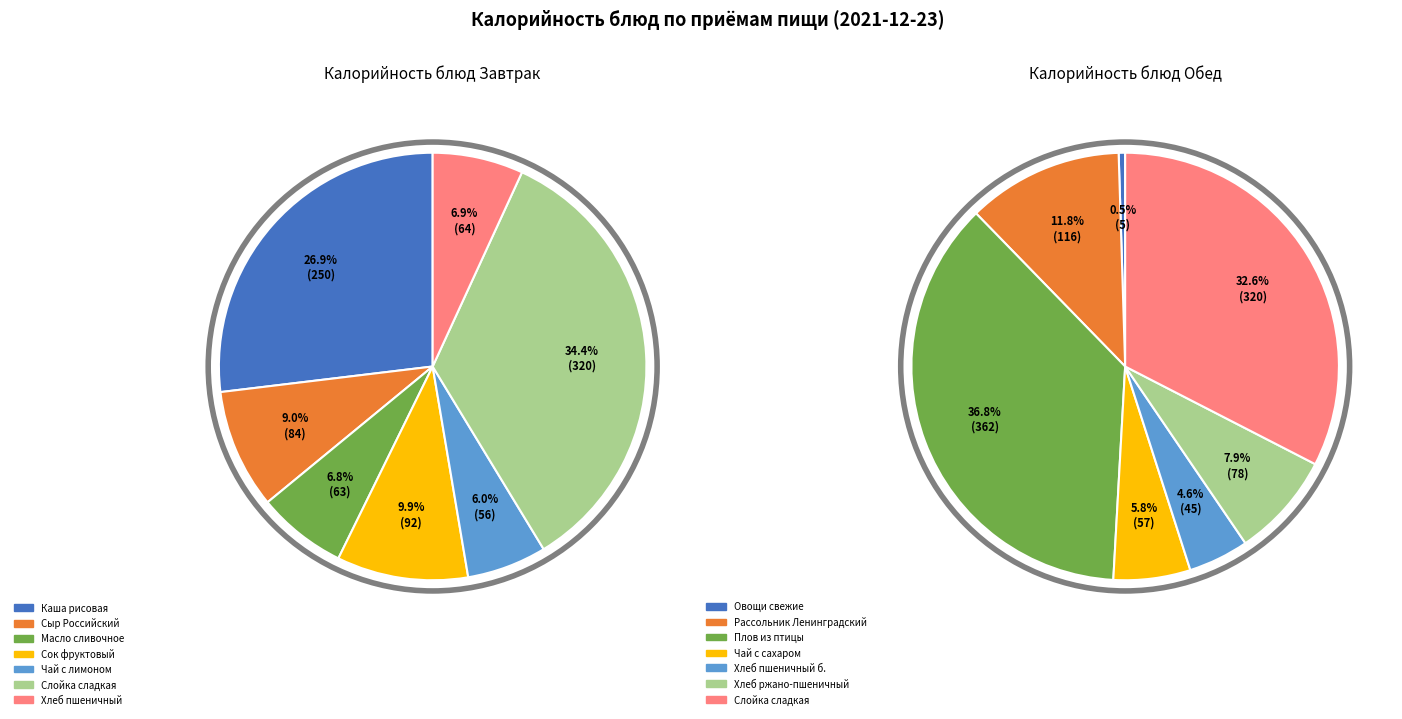

Which has a higher value, 6 or 5?

5